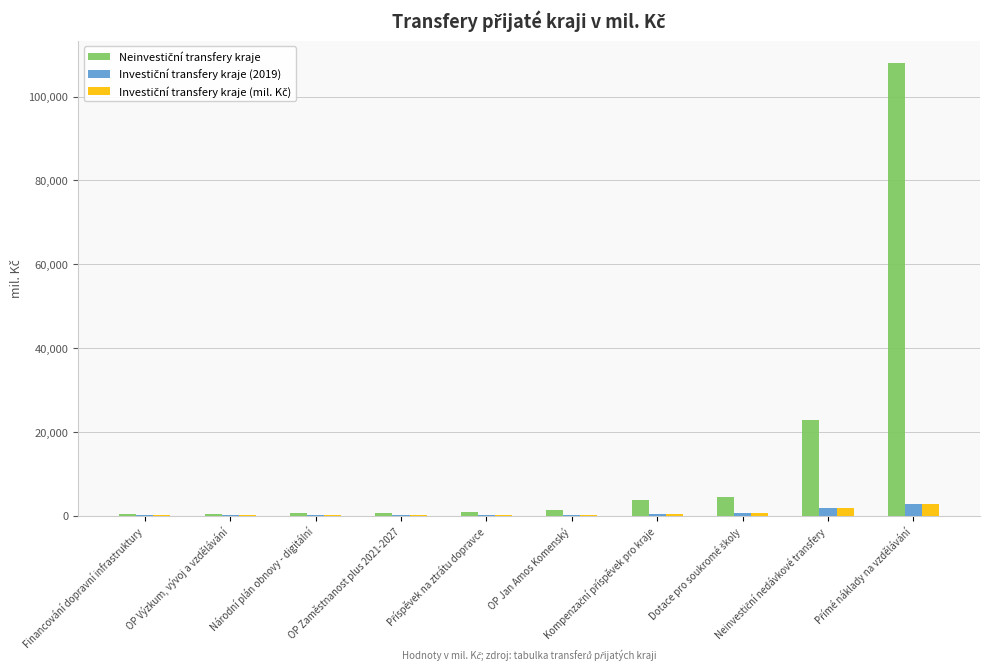

How many groups of bars are there?

10